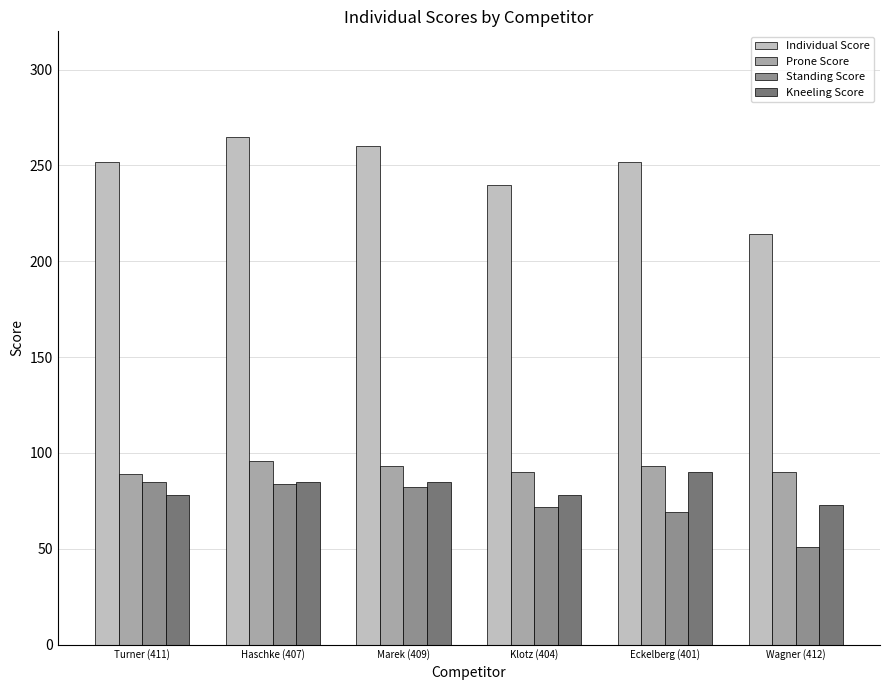

The value of Prone Score at Turner (411) is 89. True or false?

True